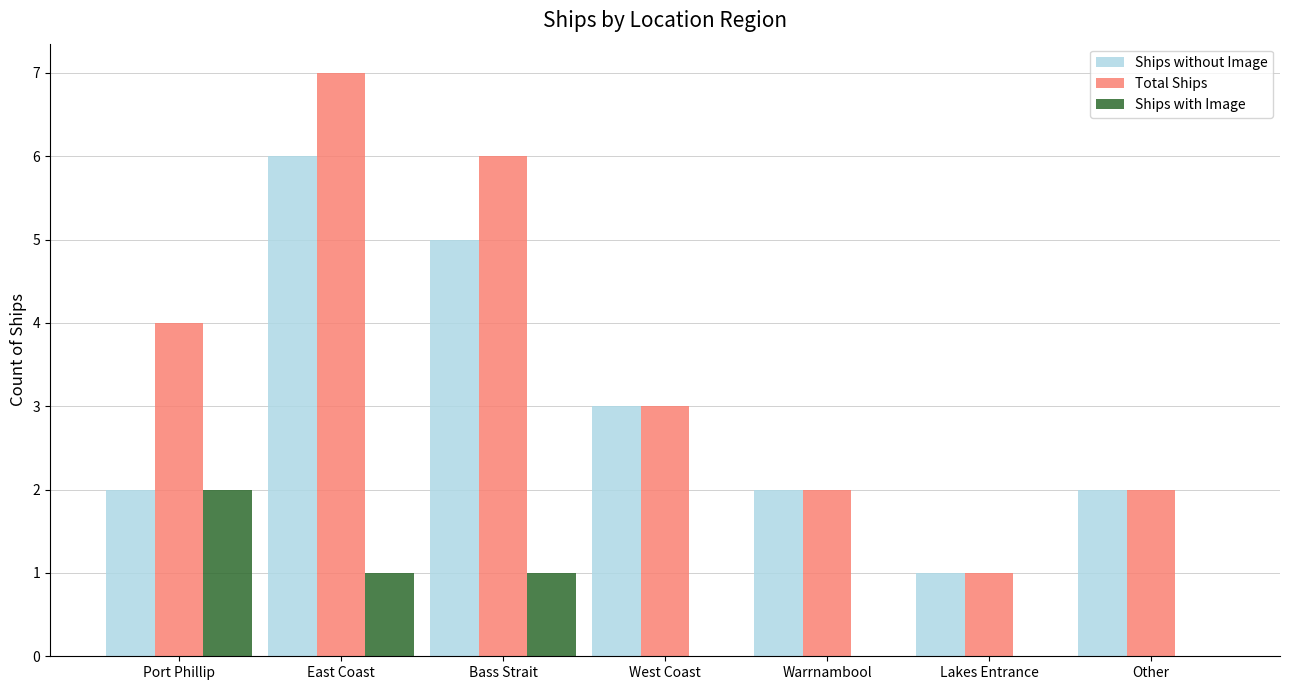

At which category is the sum across all series the highest?

East Coast